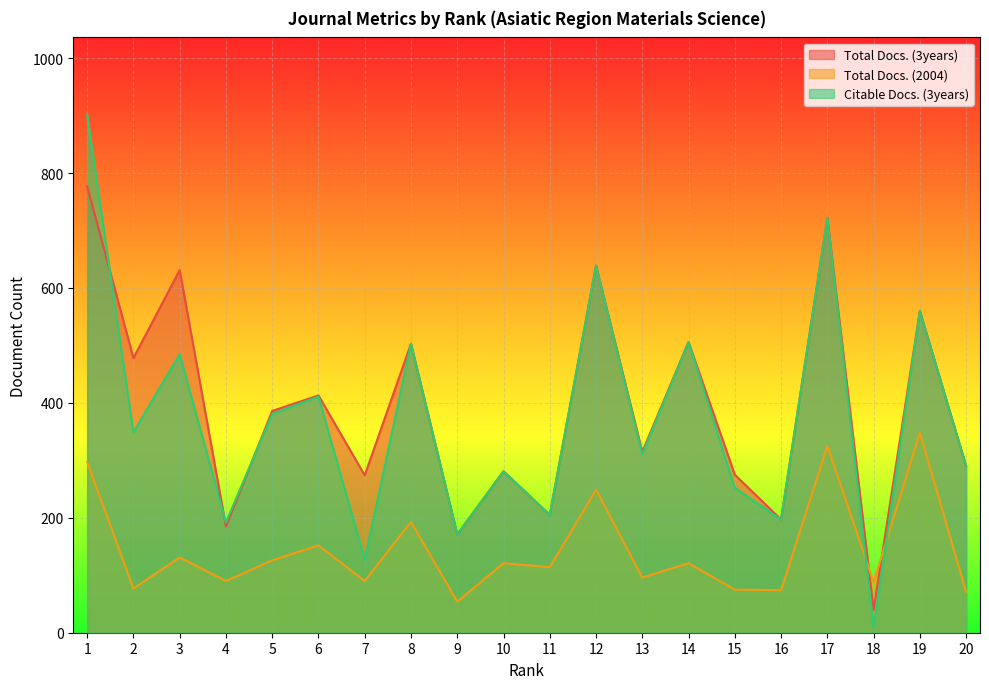

Reading left to right, what are all the values shown in this chart?

Total Docs. (3years): 777	478	631	185	386	413	274	503	171	281	205	639	315	506	275	197	722	40	560	290
Total Docs. (2004): 297	77	131	90	126	152	90	193	54	121	114	249	96	121	75	74	325	88	348	71
Citable Docs. (3years): 901	349	485	192	381	411	127	503	171	281	205	639	311	506	252	197	722	9	560	290